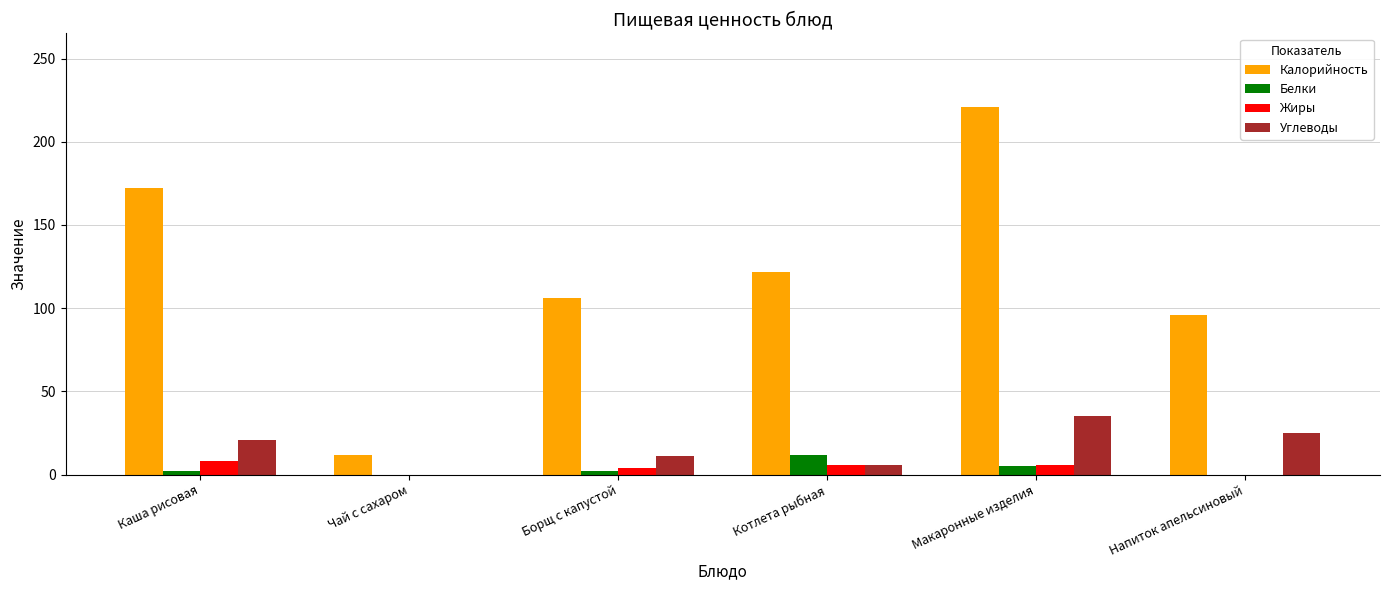

Reading right to left, transcribe all the data shown in this chart.

Калорийность: 96	221	122	106	12	172
Белки: 0	5	12	2	0	2
Жиры: 0	6	6	4	0	8
Углеводы: 25	35	6	11	0	21